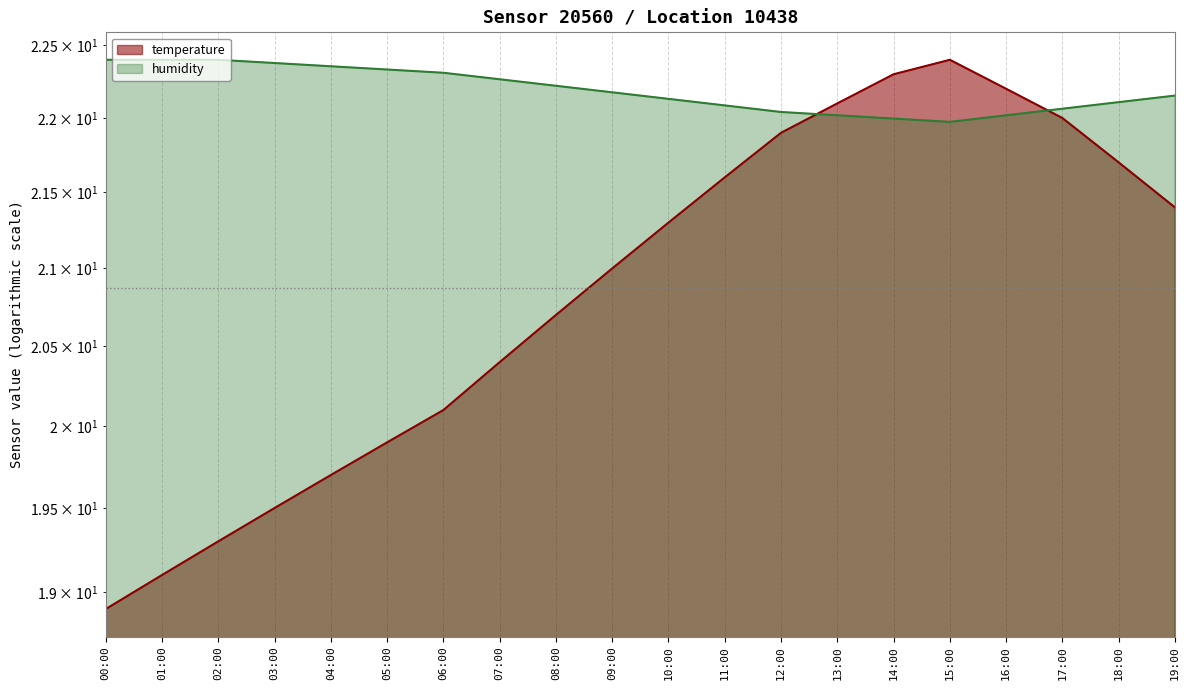

What is the sum of all temperature values?

417.5